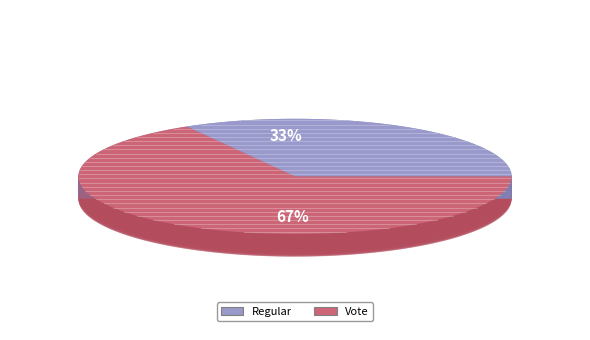

What percentage is the Regular slice, to the nearest percent?

33%